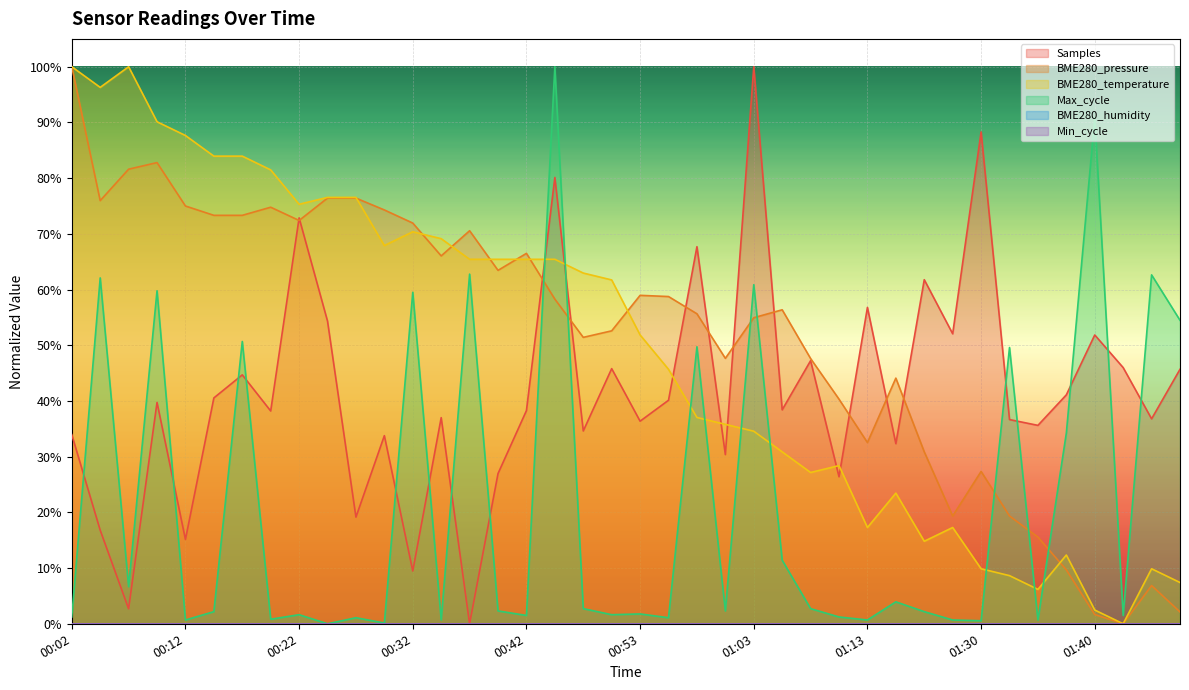

Between 00:50 and 00:58, which is larger?

00:58